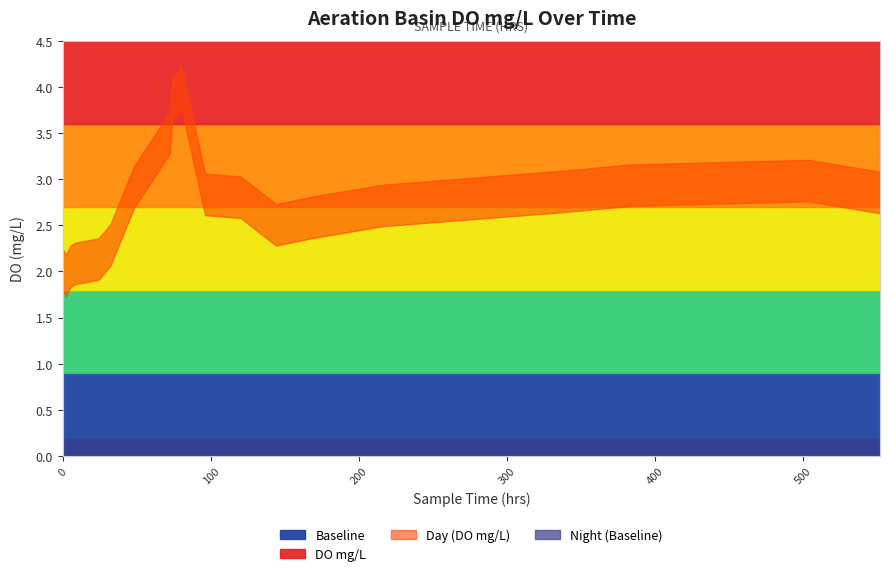

True or false: DO mg/L and Baseline intersect in this chart.

False